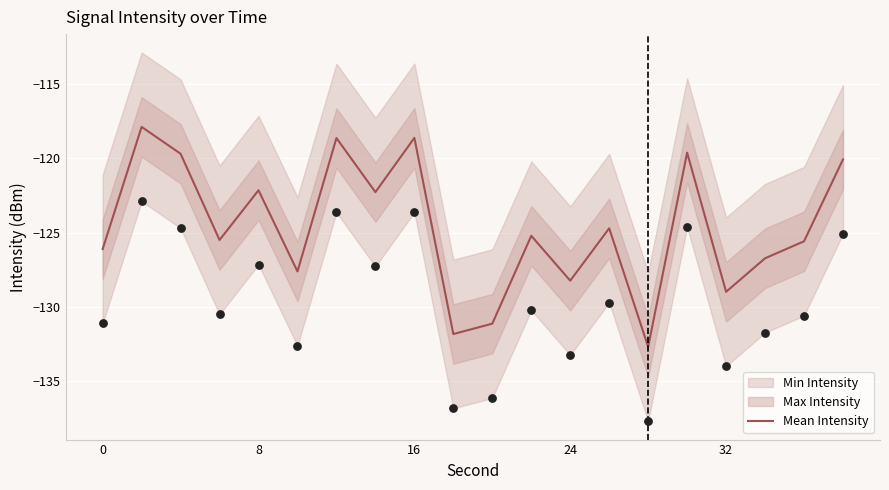

The value of Mean Intensity at 8 is -122.2. True or false?

True